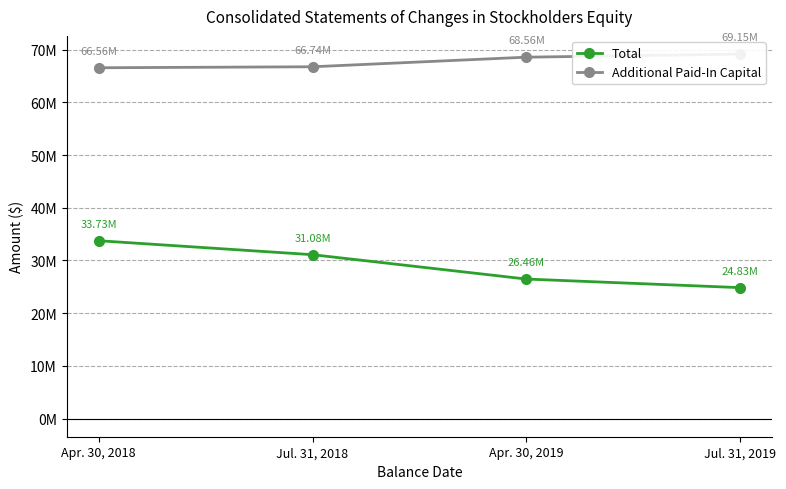

True or false: Total and Additional Paid-In Capital intersect in this chart.

False